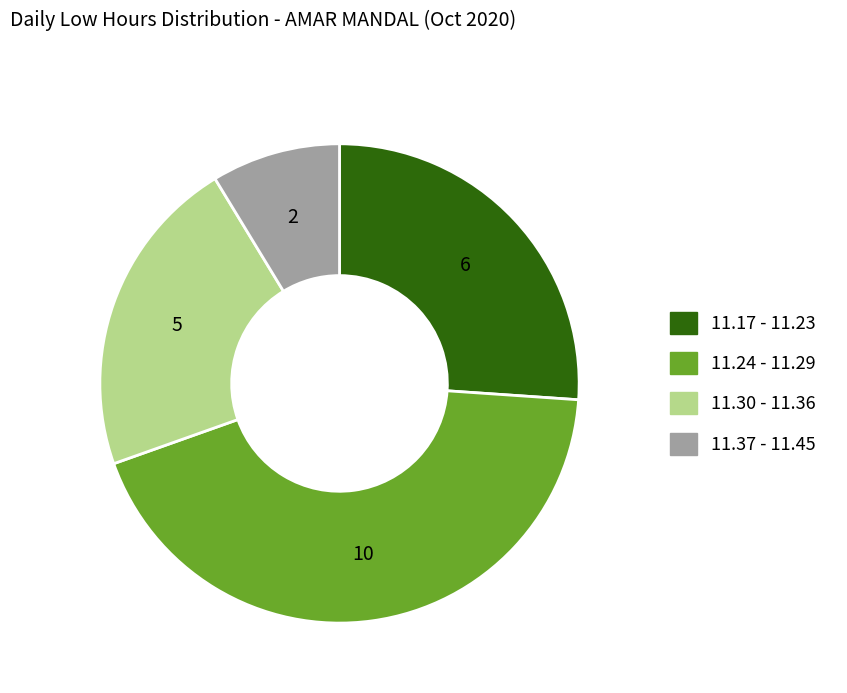

Is there any slice that represents more than half of the pie?

No